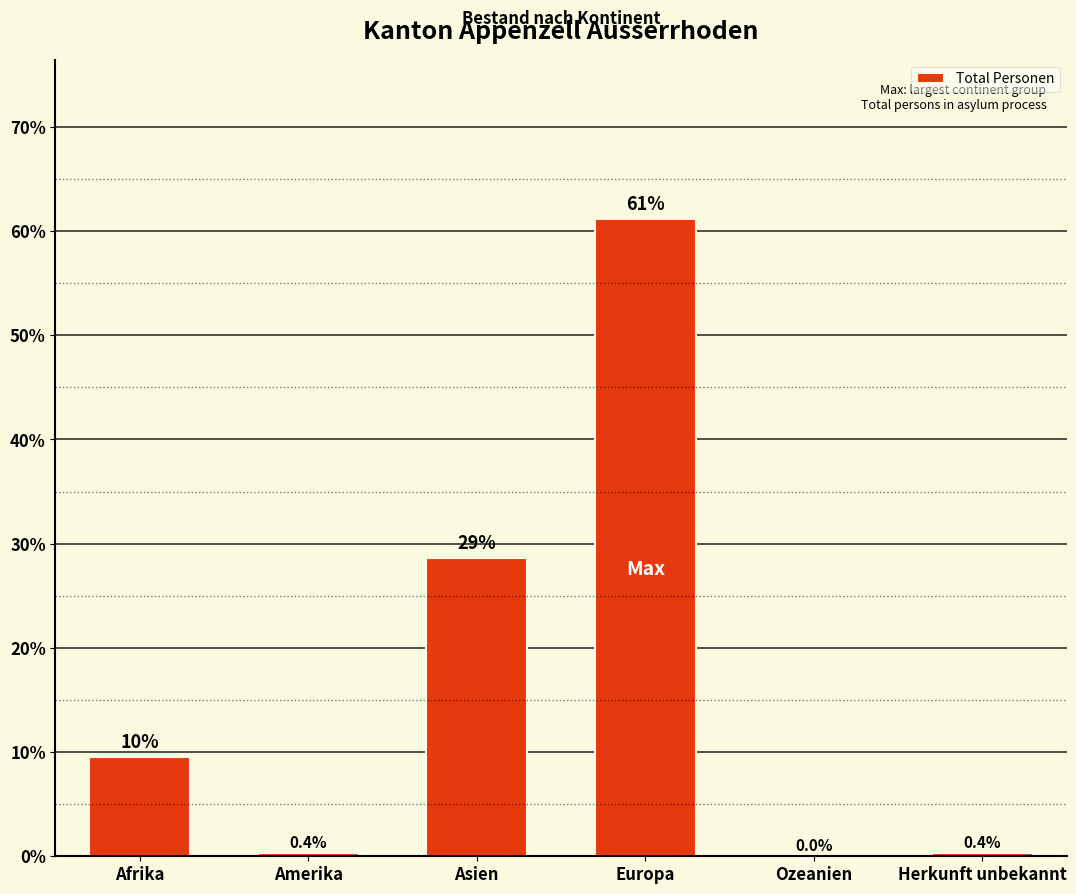

How many series are shown in this chart?

1